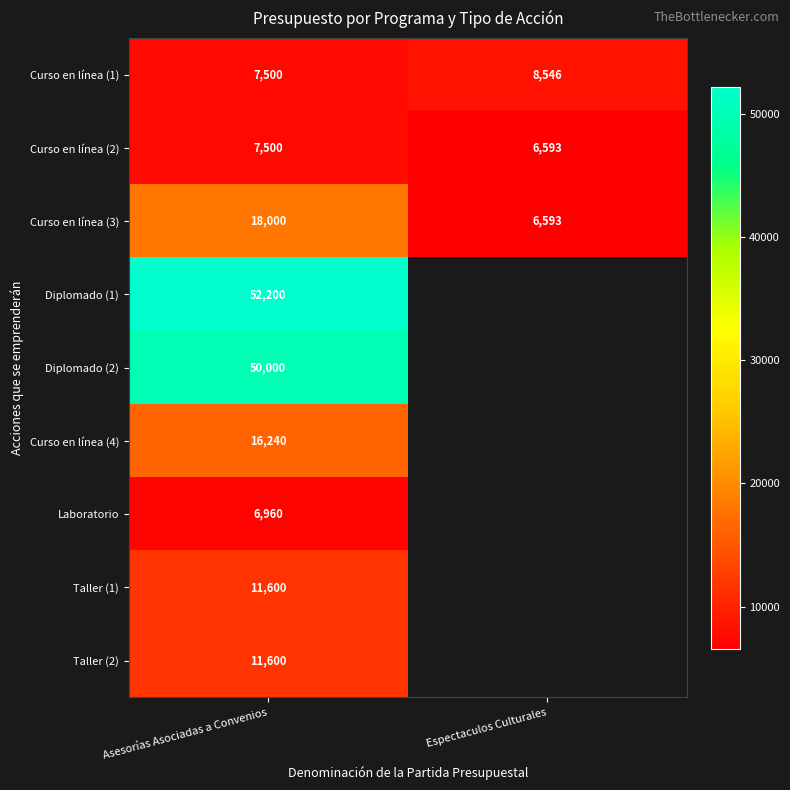

Between Espectaculos Culturales and Asesorías Asociadas a Convenios, which is larger?

Espectaculos Culturales